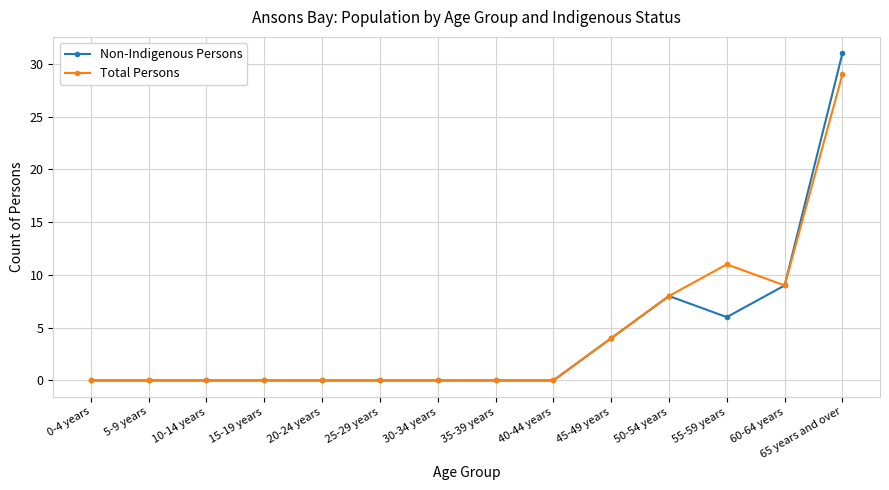

Is the value of Non-Indigenous Persons at 20-24 years greater than the value of Total Persons at 65 years and over?

No